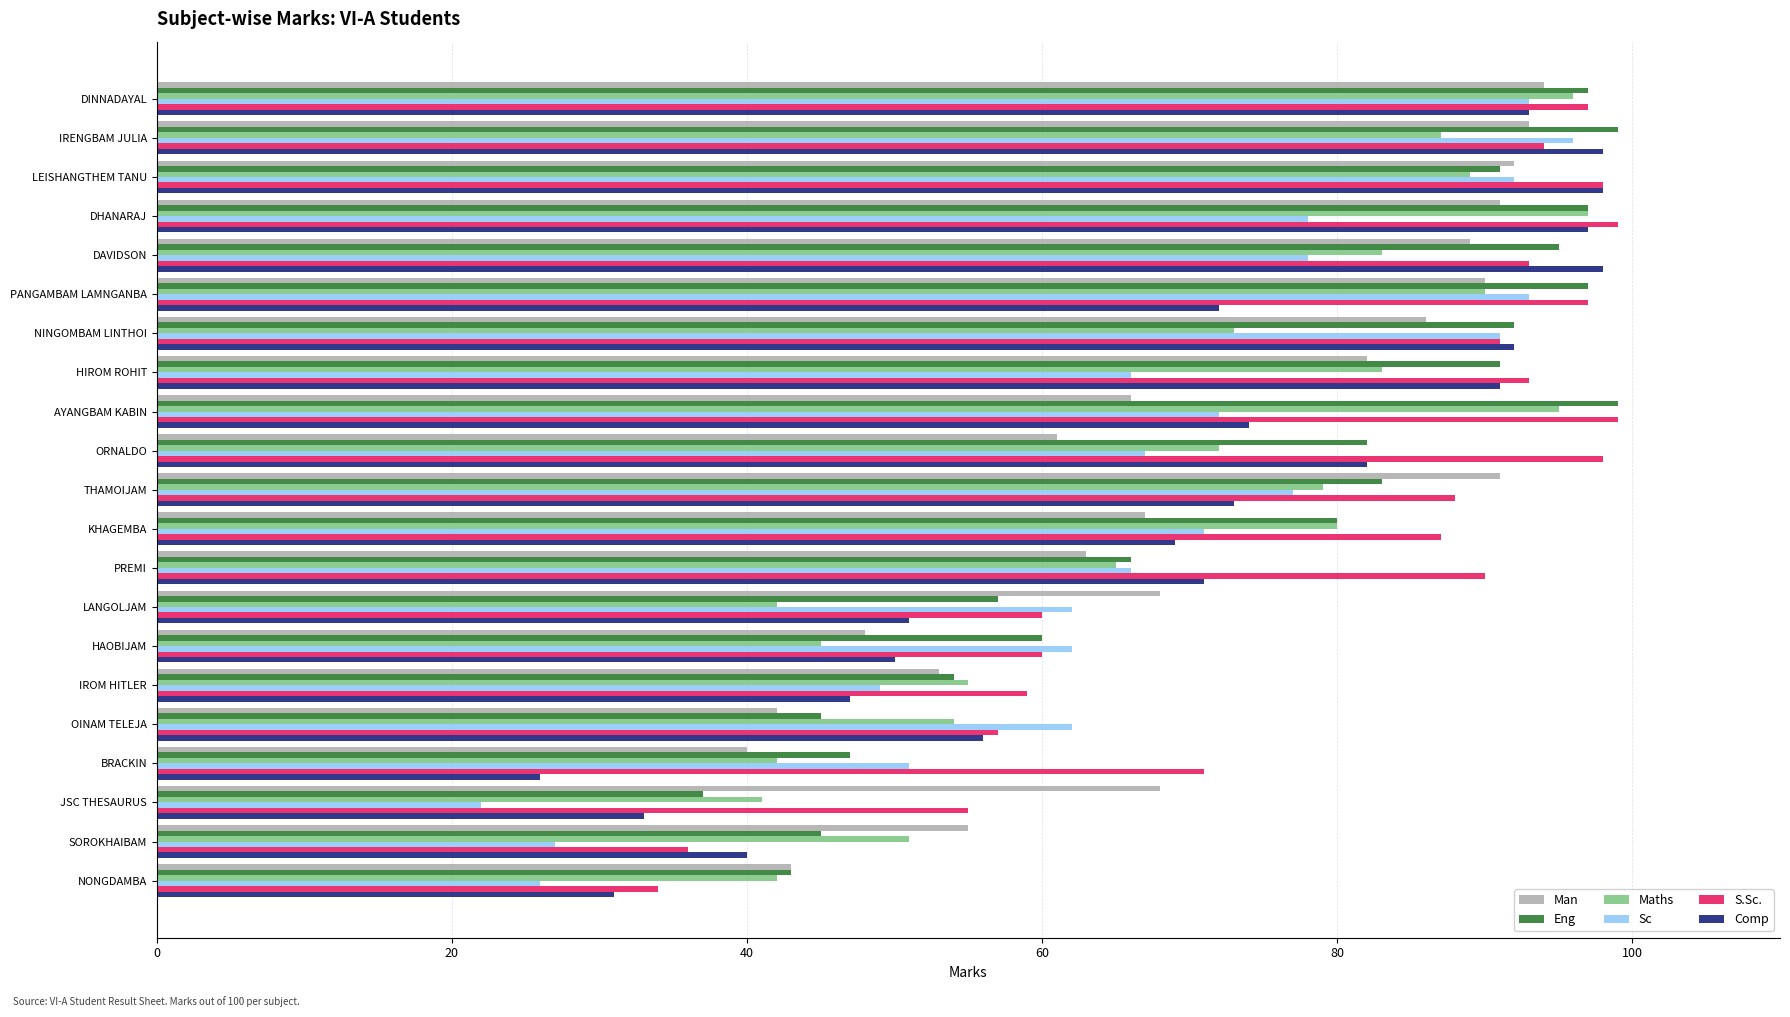

What is the difference between the maximum and minimum values in the Sc series?

74